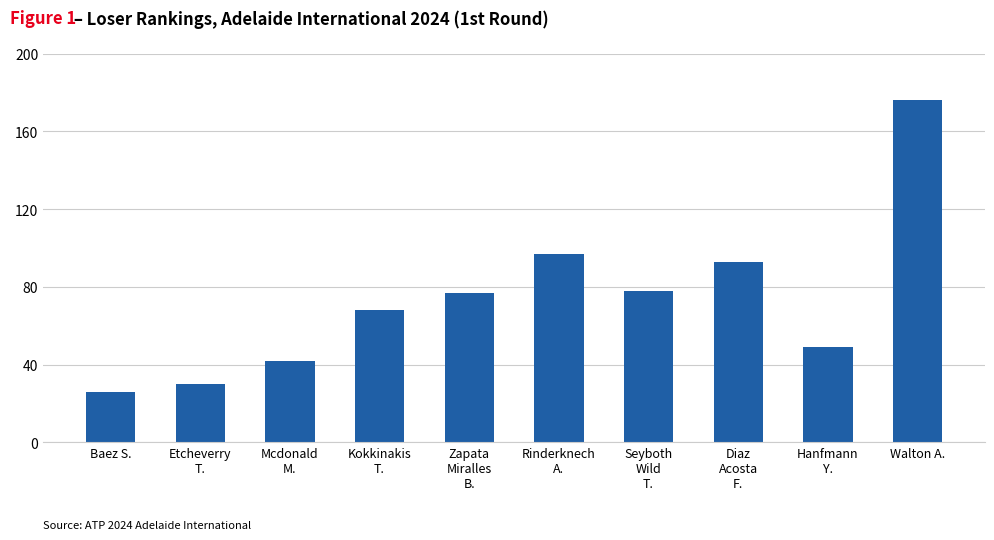

Reading left to right, extract all data points from this chart.

Baez S.=26	Etcheverry
T.=30	Mcdonald
M.=42	Kokkinakis
T.=68	Zapata
Miralles
B.=77	Rinderknech
A.=97	Seyboth
Wild
T.=78	Diaz
Acosta
F.=93	Hanfmann
Y.=49	Walton A.=176